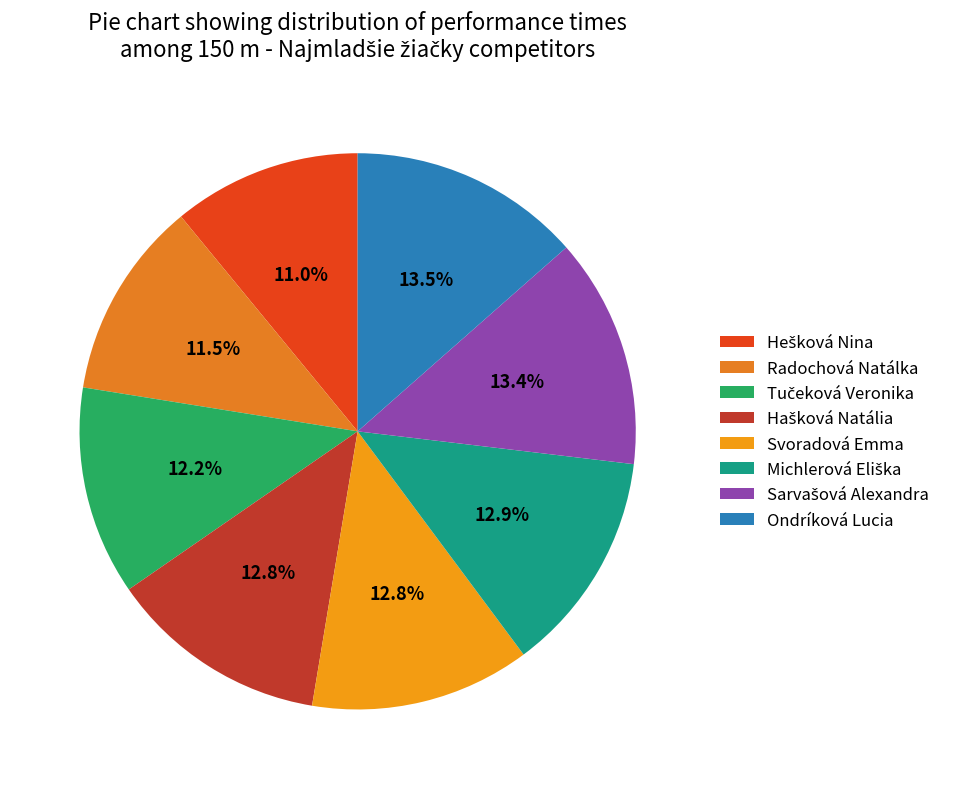

What is the change in value from Hašková Natália to Svoradová Emma?

+0.1